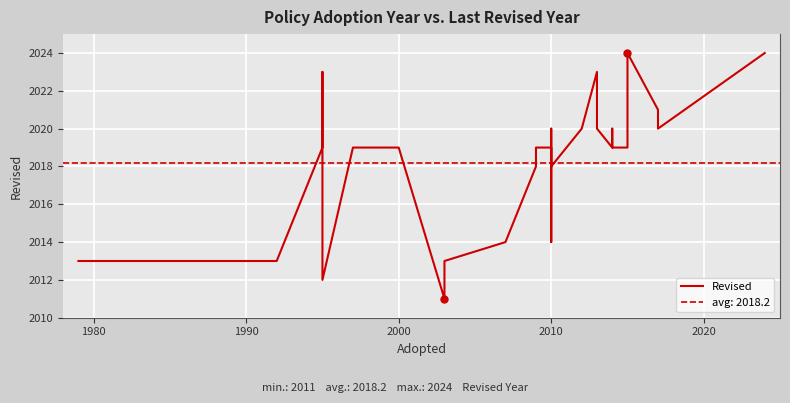

Count the number of categories in the chart.

40